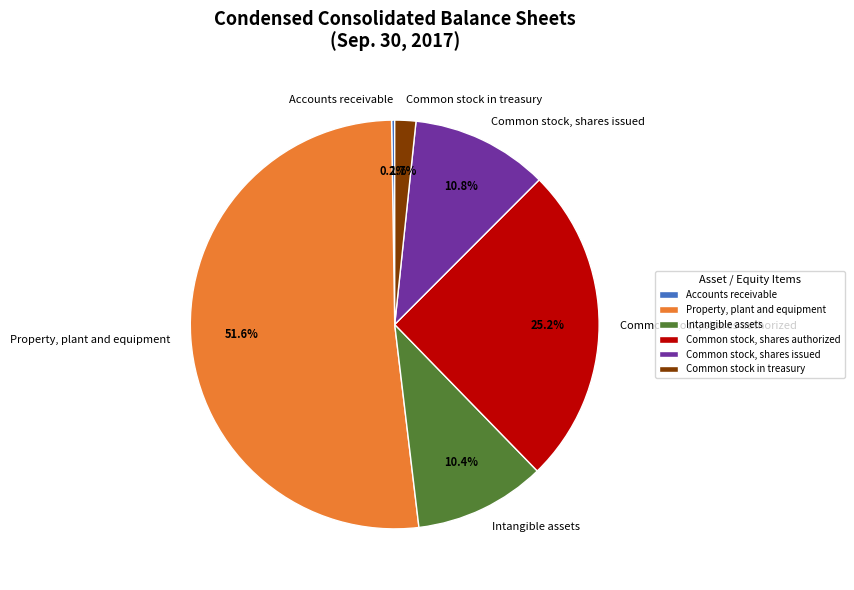

Which category has the biggest portion of the pie?

Property, plant and equipment